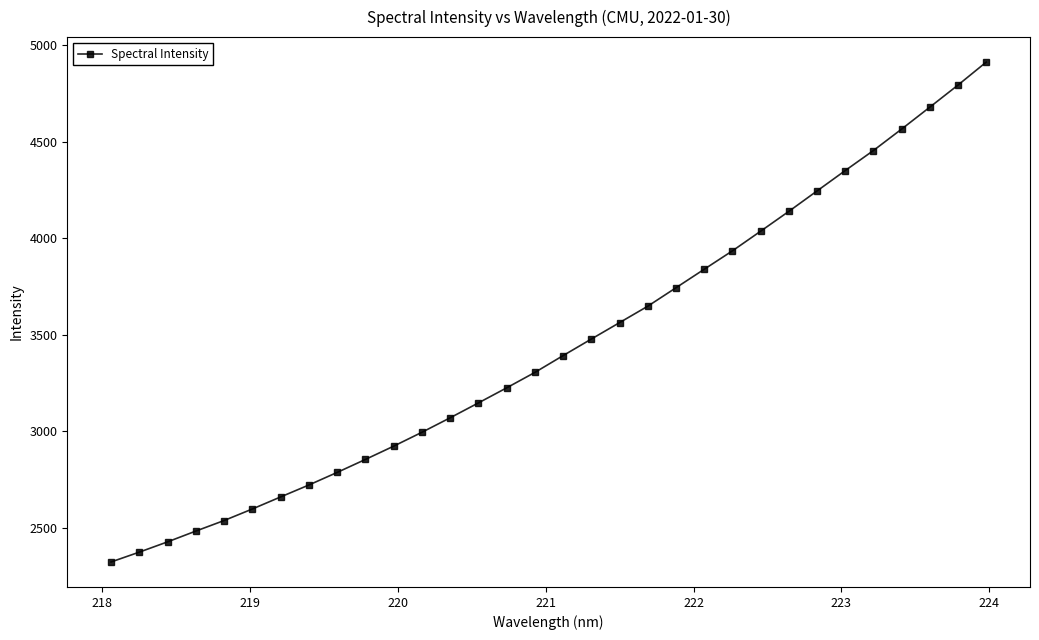

What is the smallest value displayed?

2322.3